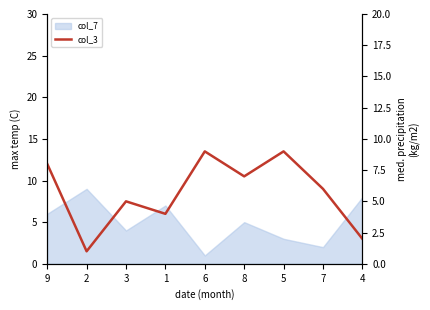

Which category has the lowest value across all series?

2